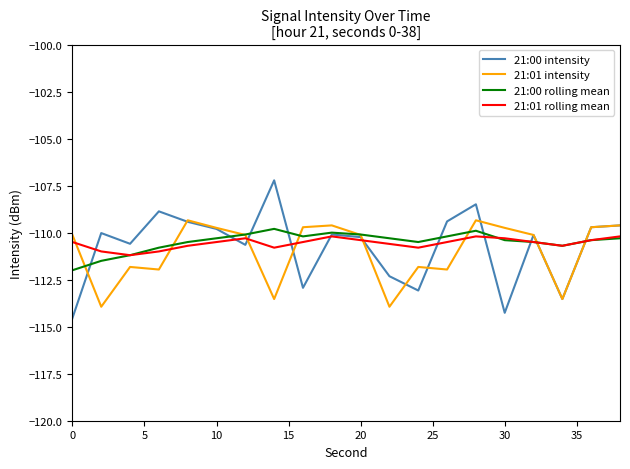

How many lines are shown in the chart?

4